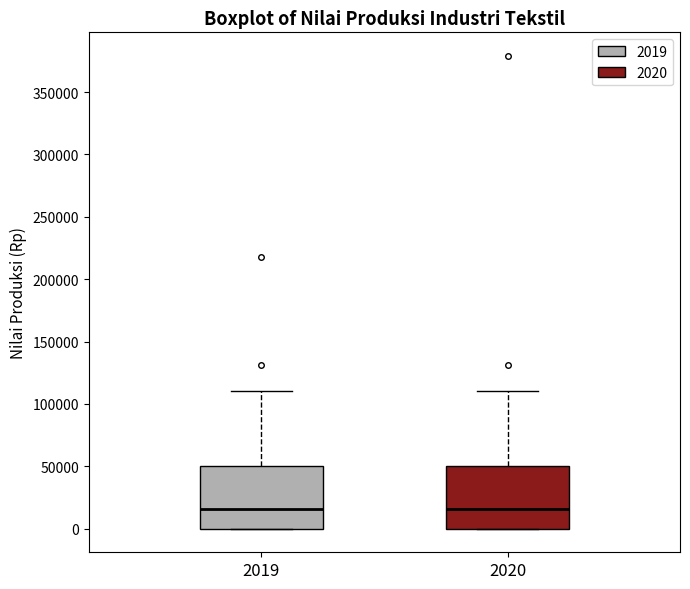

Reading left to right, transcribe this box plot: for each box, give where its median line is, the range the box spans, and where its two whiskers end, as read against the y-axis. The values are not printed on the chart, so give them approximately, as read against the axis.

2019: median 15000, box 0 to 50000, whiskers 0 to 110000
2020: median 15000, box 0 to 50000, whiskers 0 to 110000